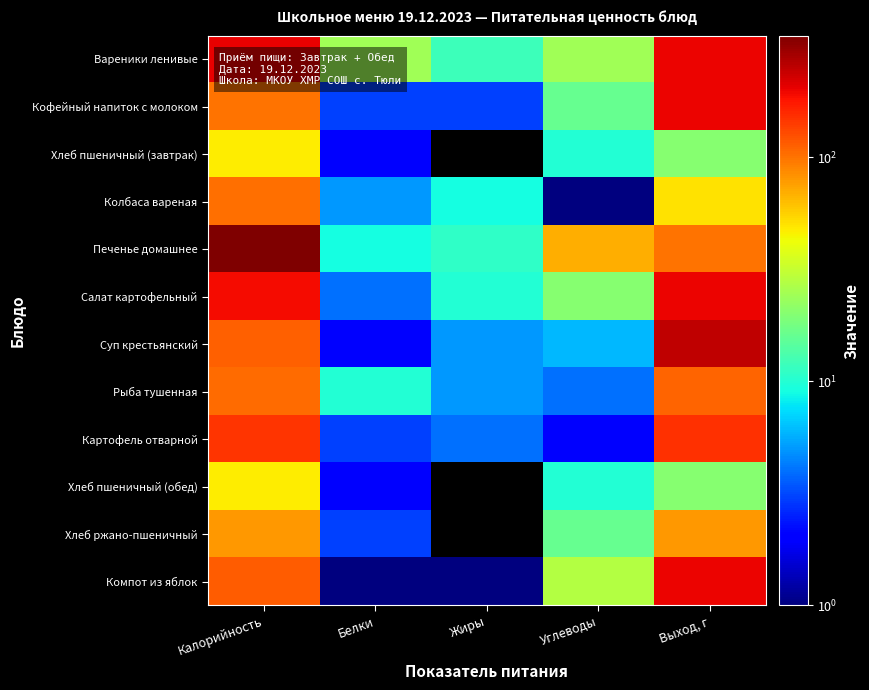

Which series has the largest total across all categories?

Печенье домашнее